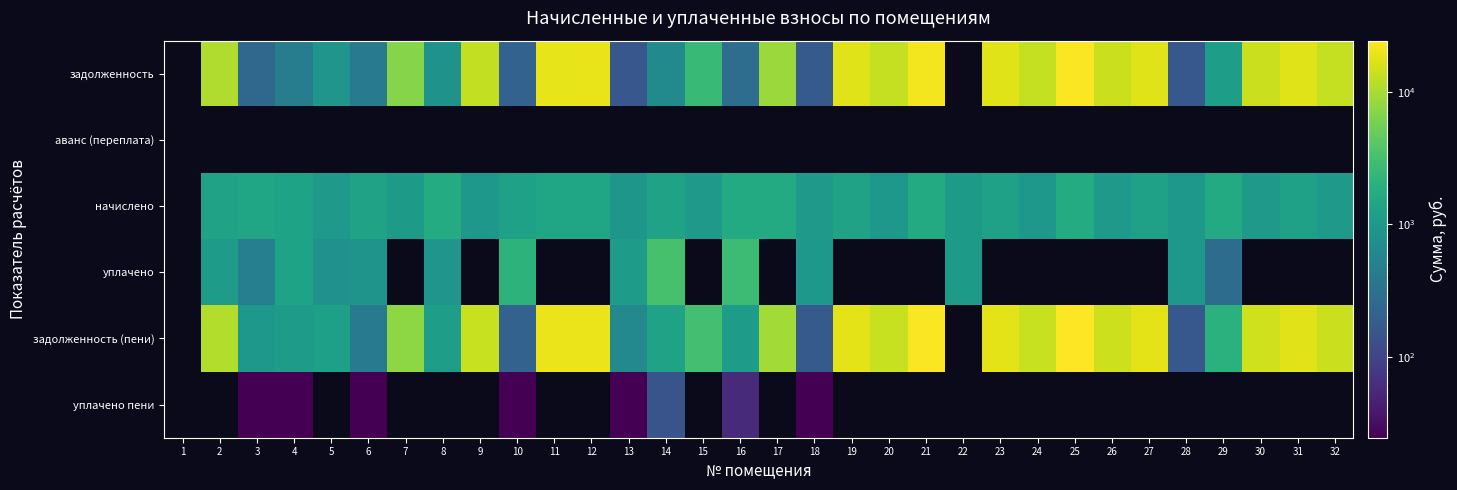

Which series changed the most between 6 and 10?

уплачено